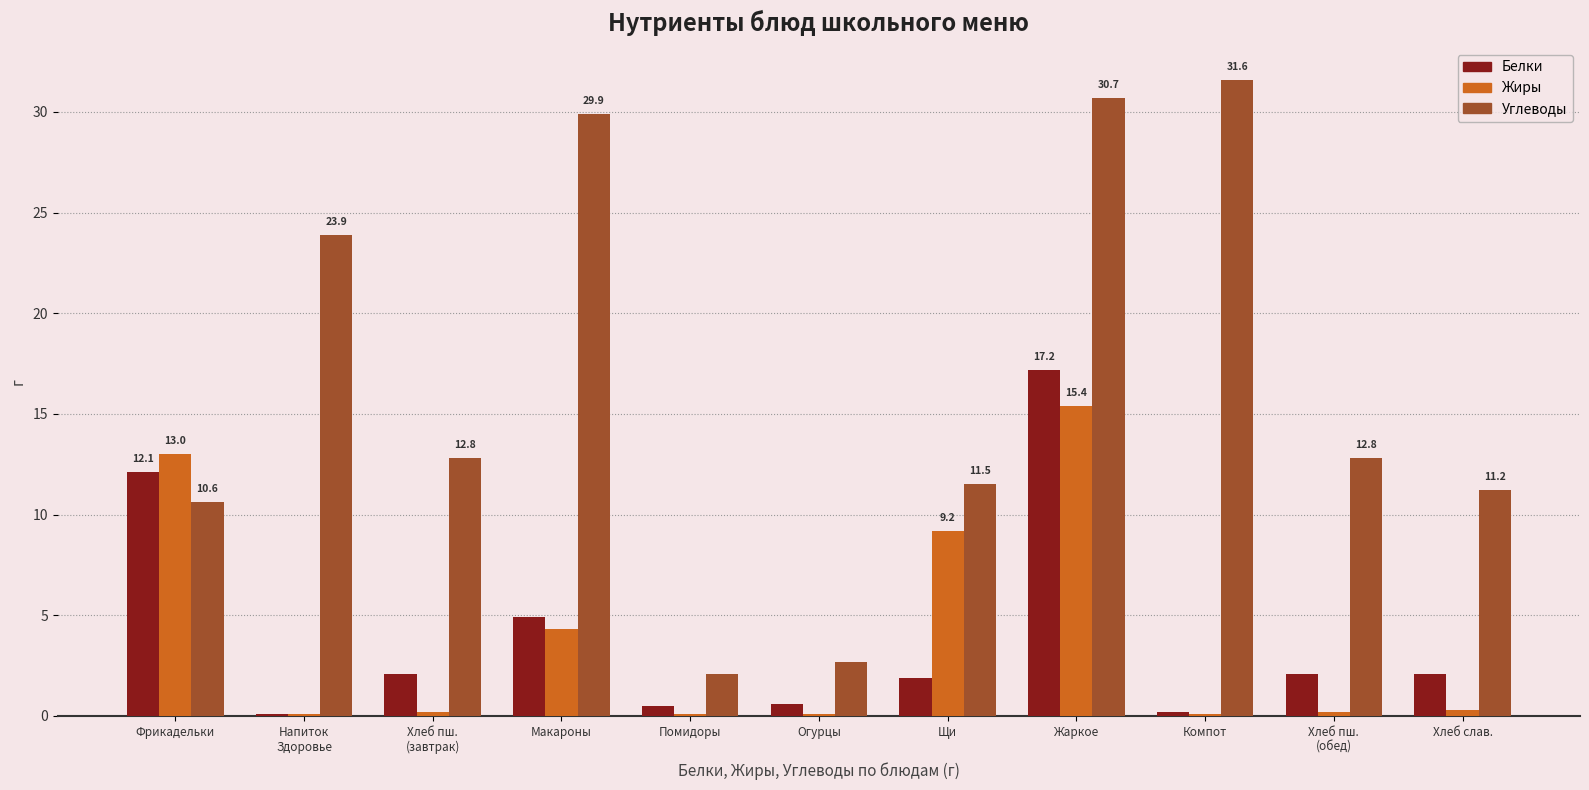

At Фрикадельки, list the series in order from smallest to largest.

Углеводы, Белки, Жиры